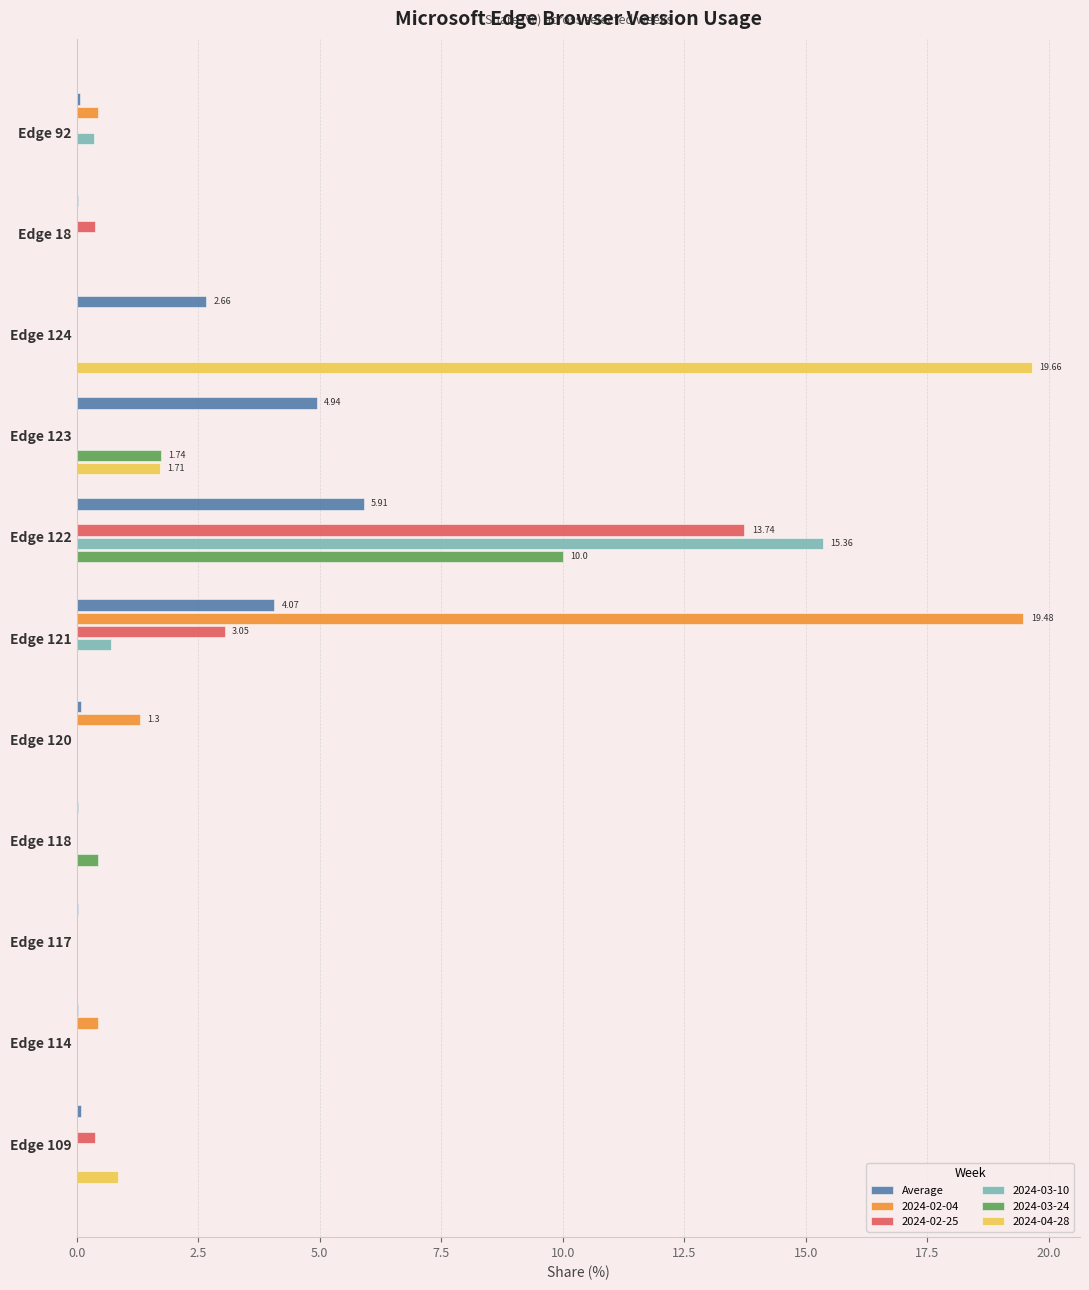

At which category is the sum across all series the highest?

Edge 122